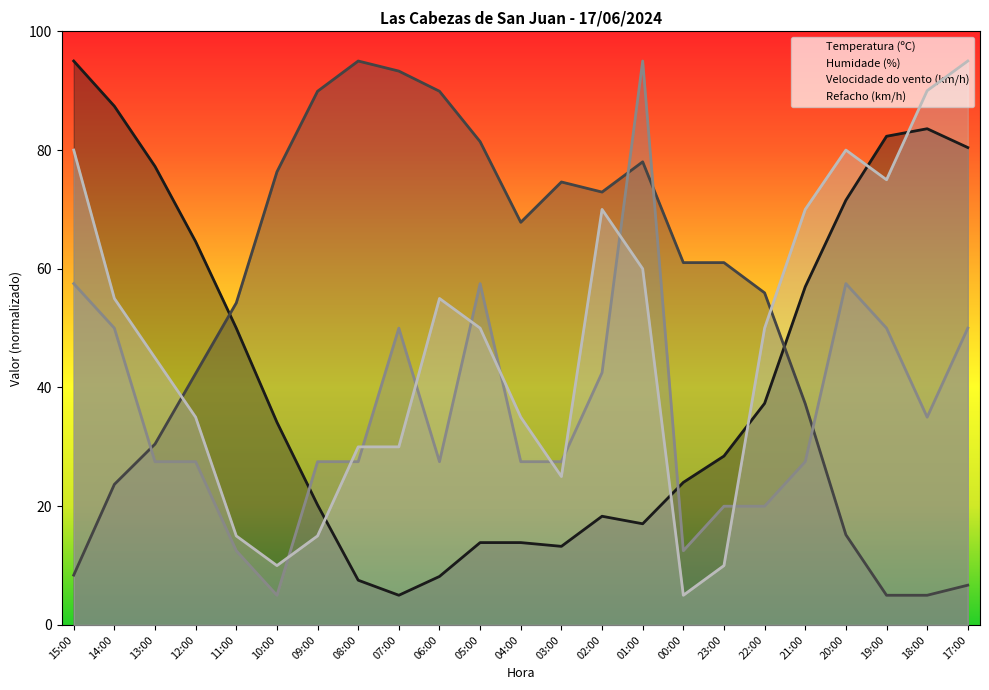

Does the chart display data point markers on the line(s)?

No